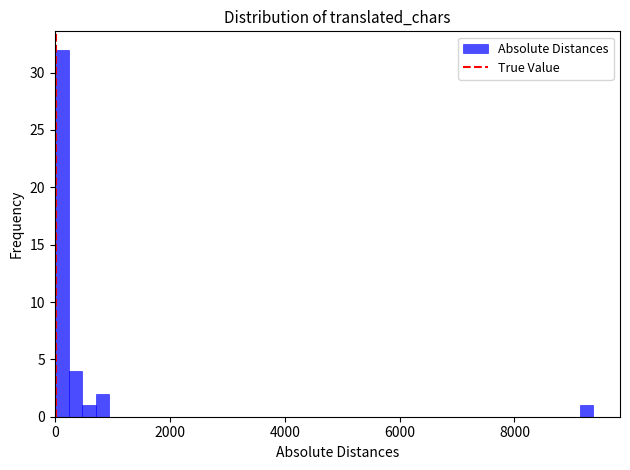

Around what value on the x-axis is the tallest bar? Give the approximate position of its centre, as read against the axis.

200